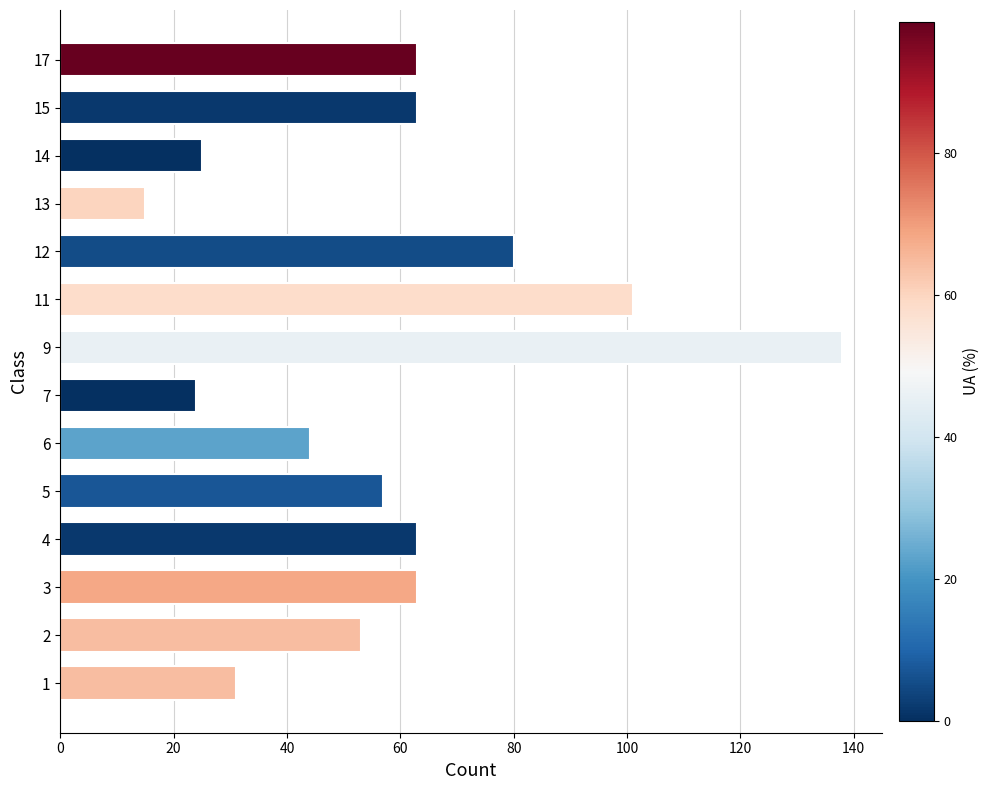

The value at 12 is 80. True or false?

True